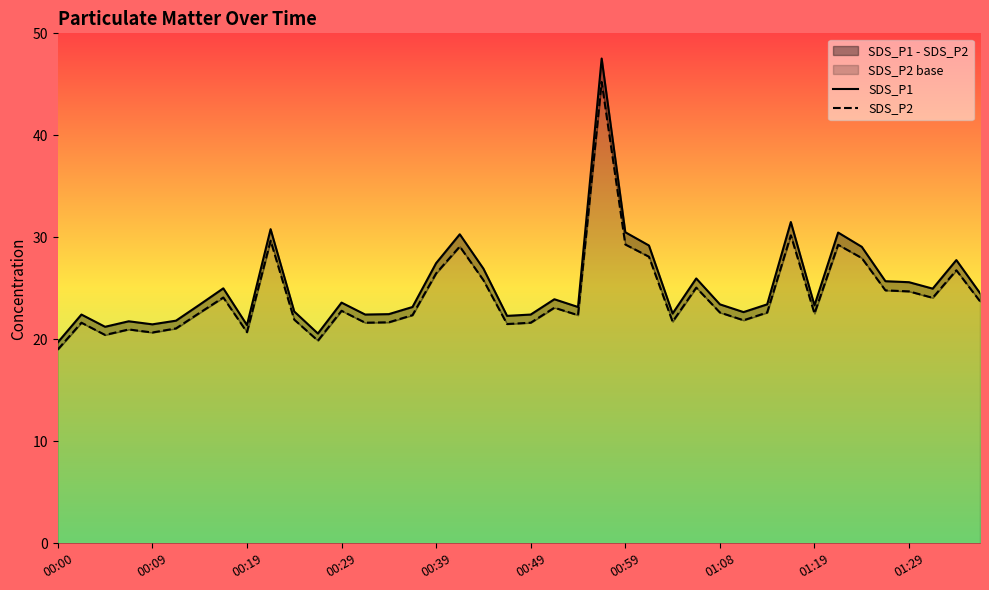

The value of SDS_P2 at 01:08 is 9.7. True or false?

False